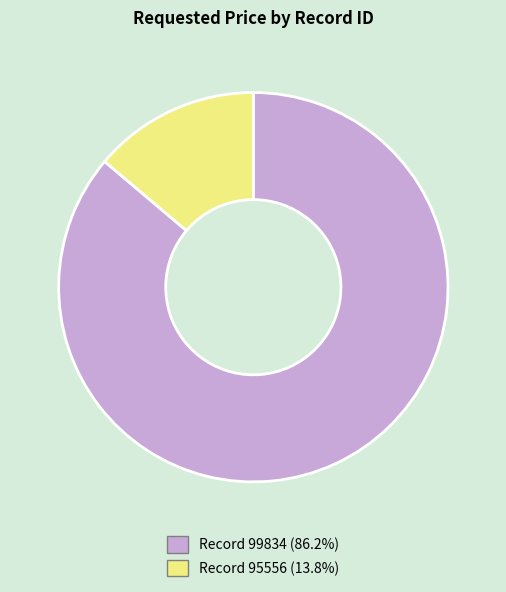

How many segments does this pie chart have?

2